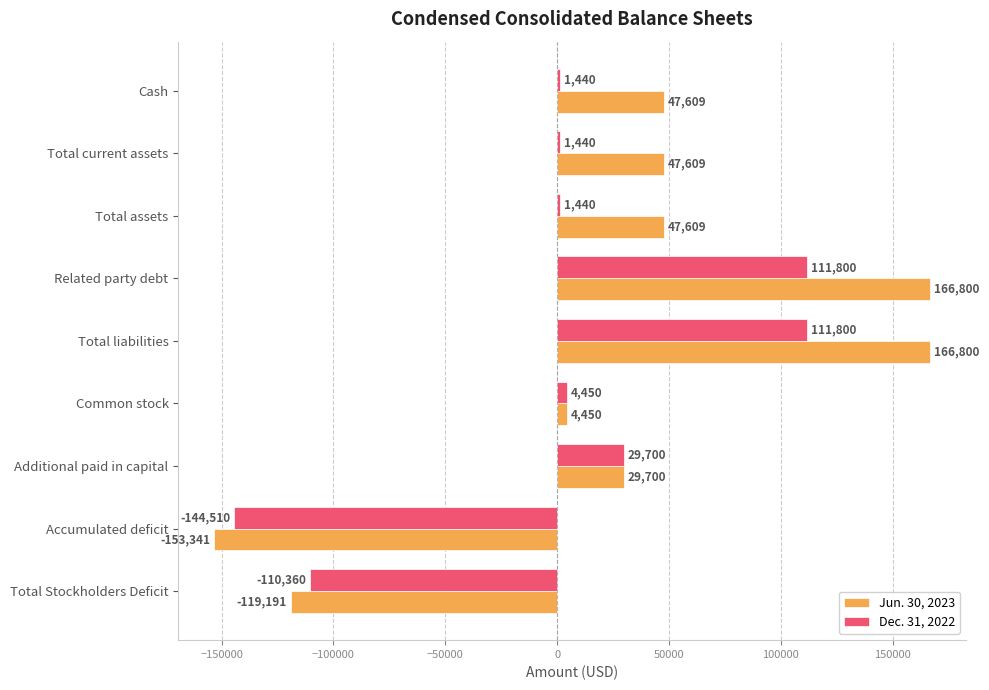

What is the difference between the maximum and minimum values in the Dec. 31, 2022 series?

256310